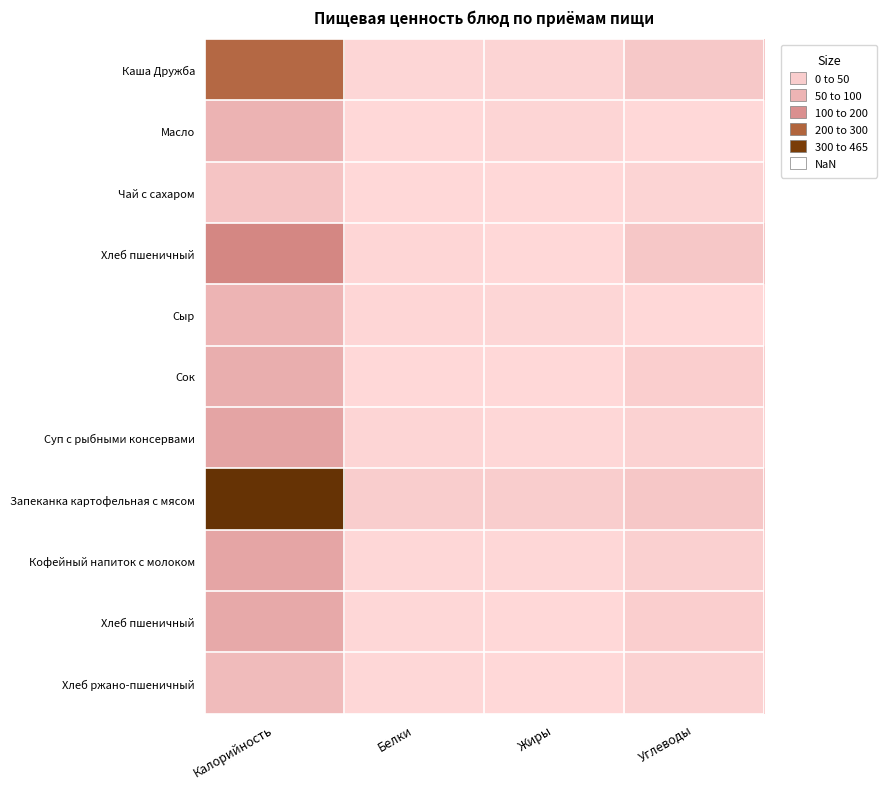

What is the total value across all series at Жиры?

54.3